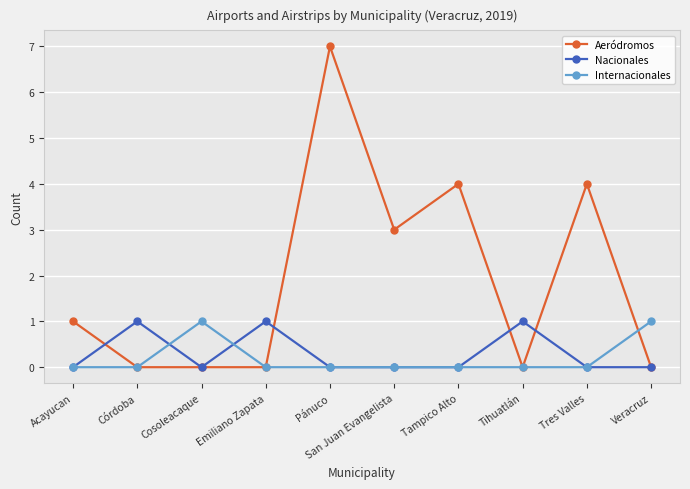

True or false: Internacionales has more than 0 points higher than both neighbors.

True